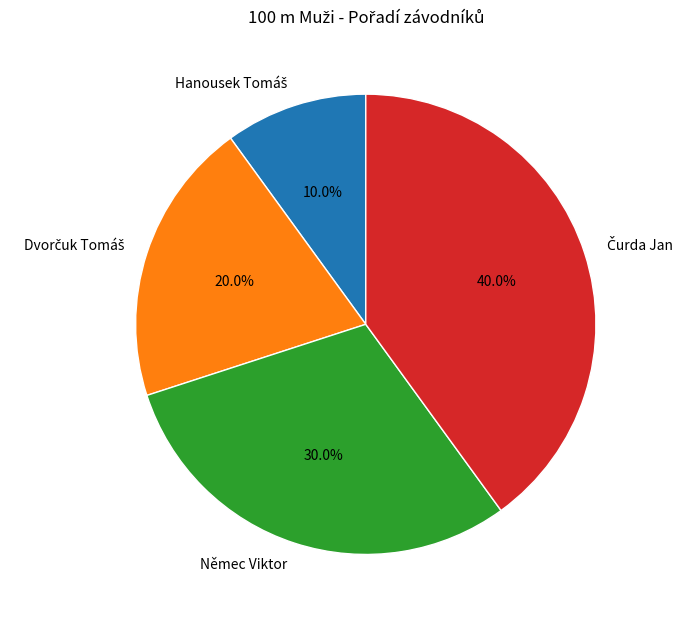

Is there any slice that represents more than half of the pie?

No